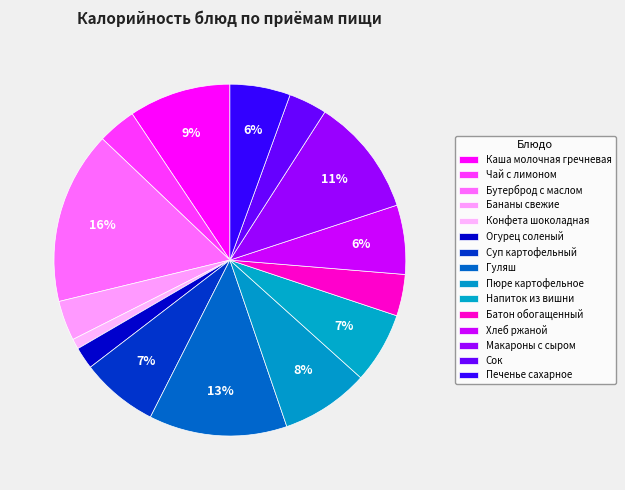

To the nearest percent, what is the difference between the largest and smallest slice percentages?

15%